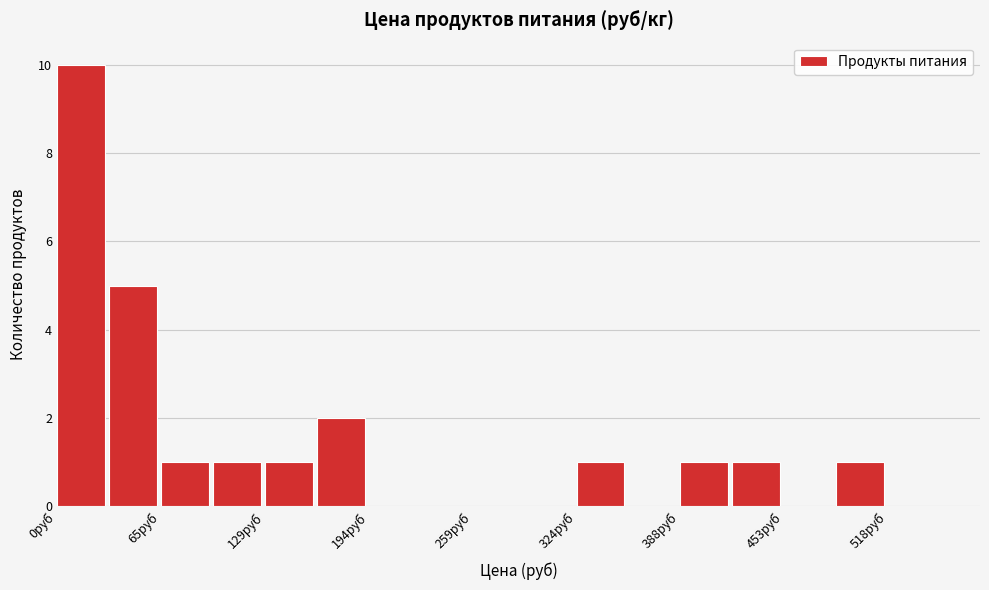

Around what value on the x-axis is the tallest bar? Give the approximate position of its centre, as read against the axis.

10